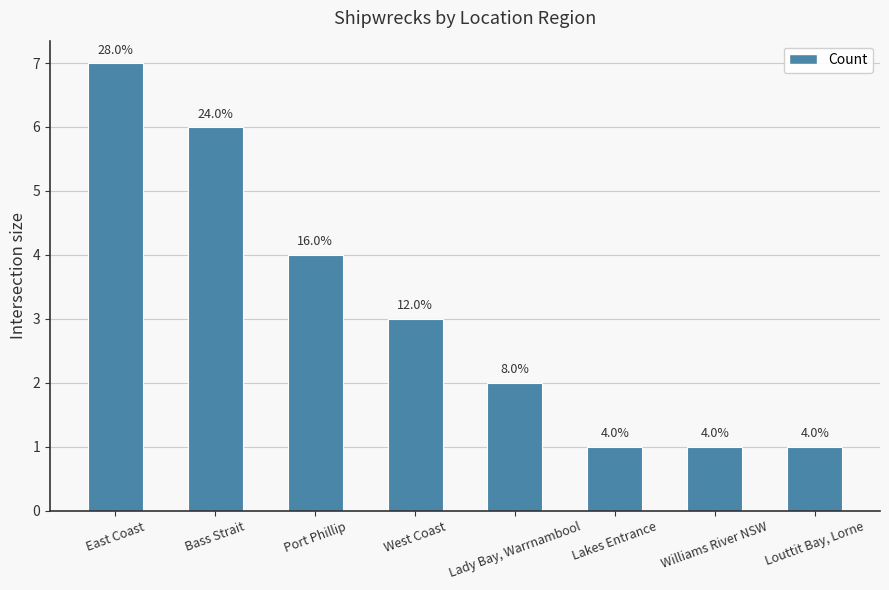

What is the smallest value displayed?

1